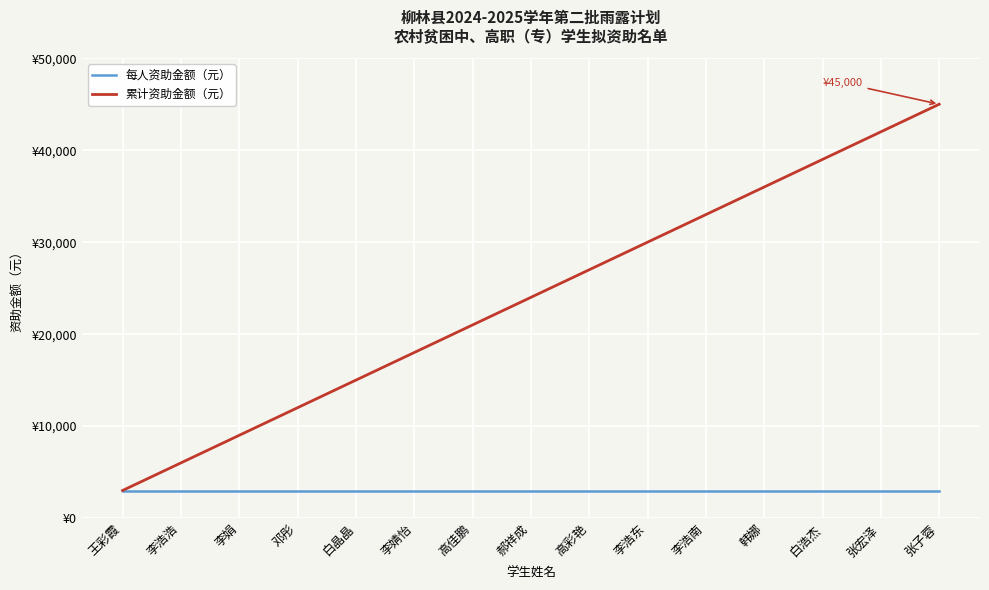

What are all the series names shown in the legend?

每人资助金额（元）, 累计资助金额（元）